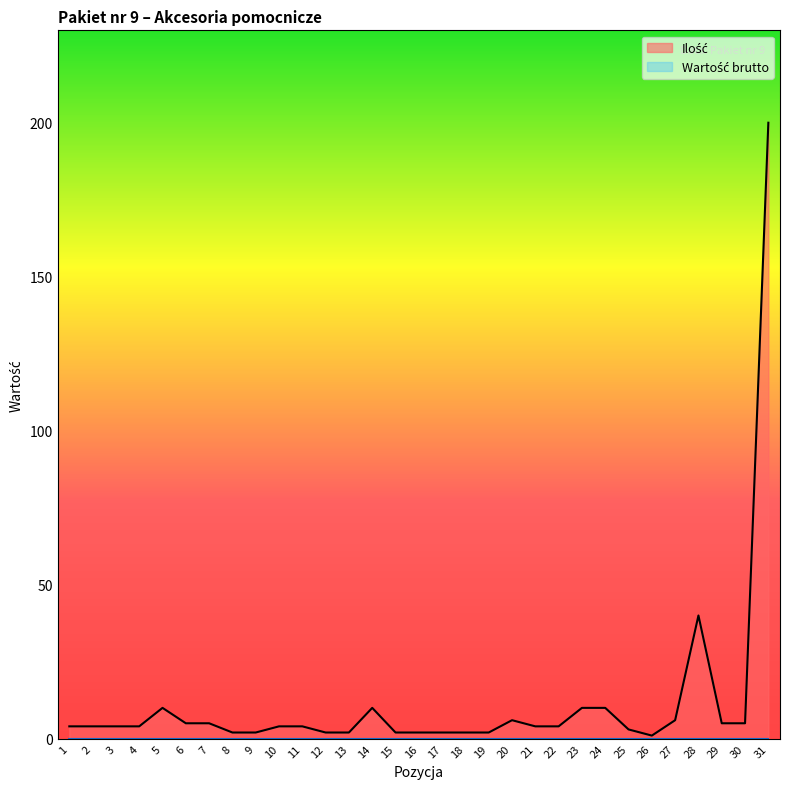

What is the change in value from 8 to 30?

+3